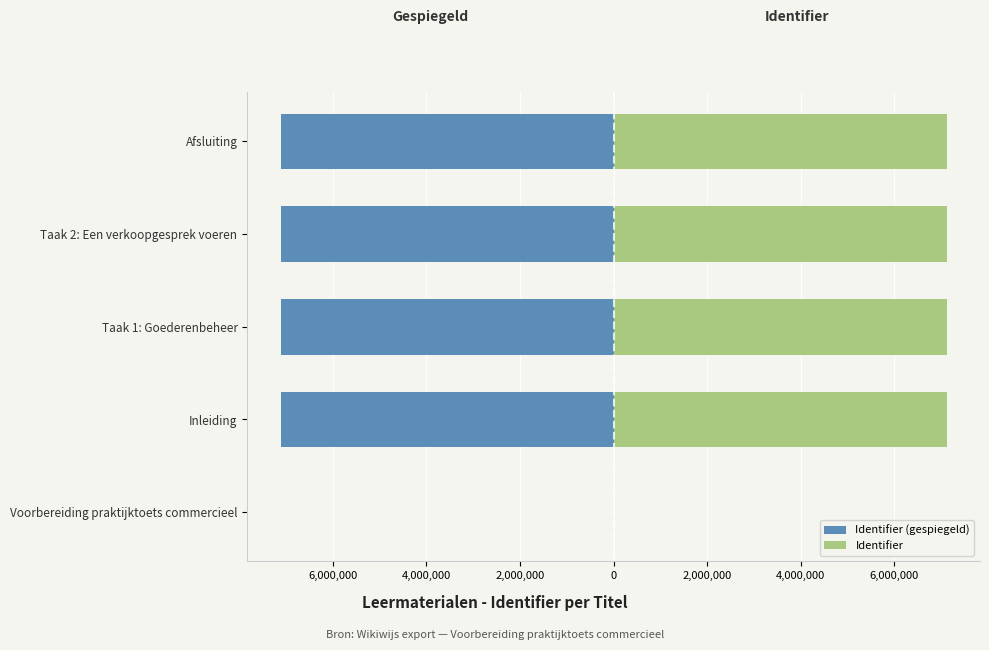

List the series in order of their overall mean, highest first.

Identifier, Identifier (gespiegeld)